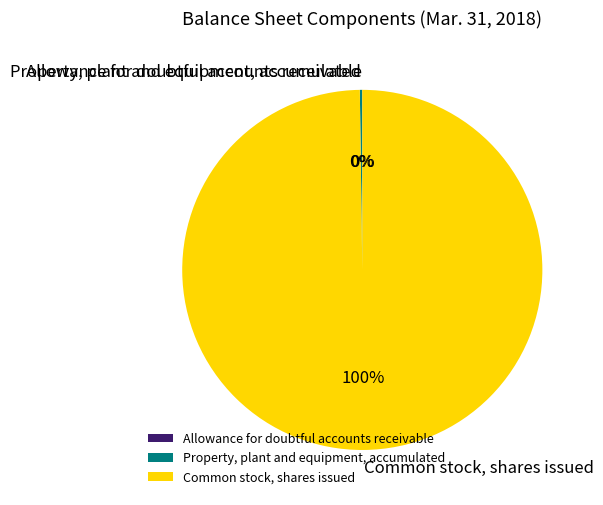

Which category has the biggest portion of the pie?

Common stock, shares issued